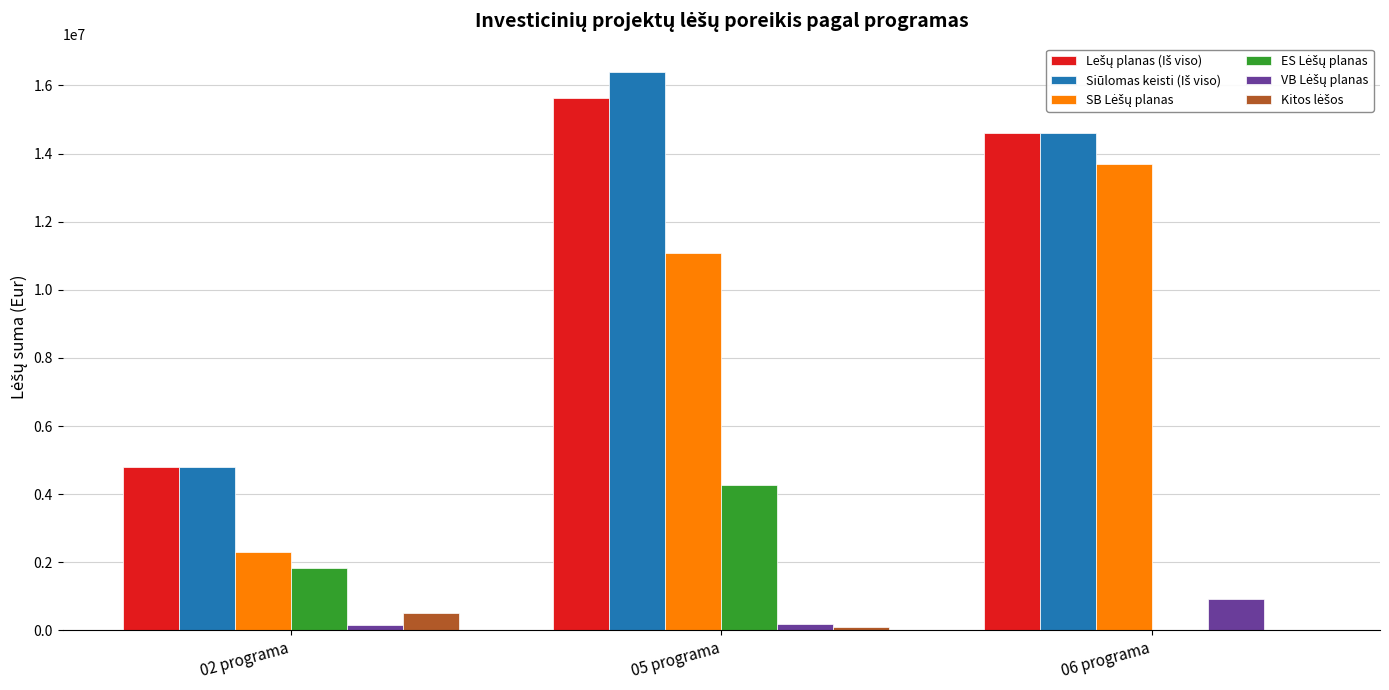

What is the maximum value shown in the chart?

16406019.6